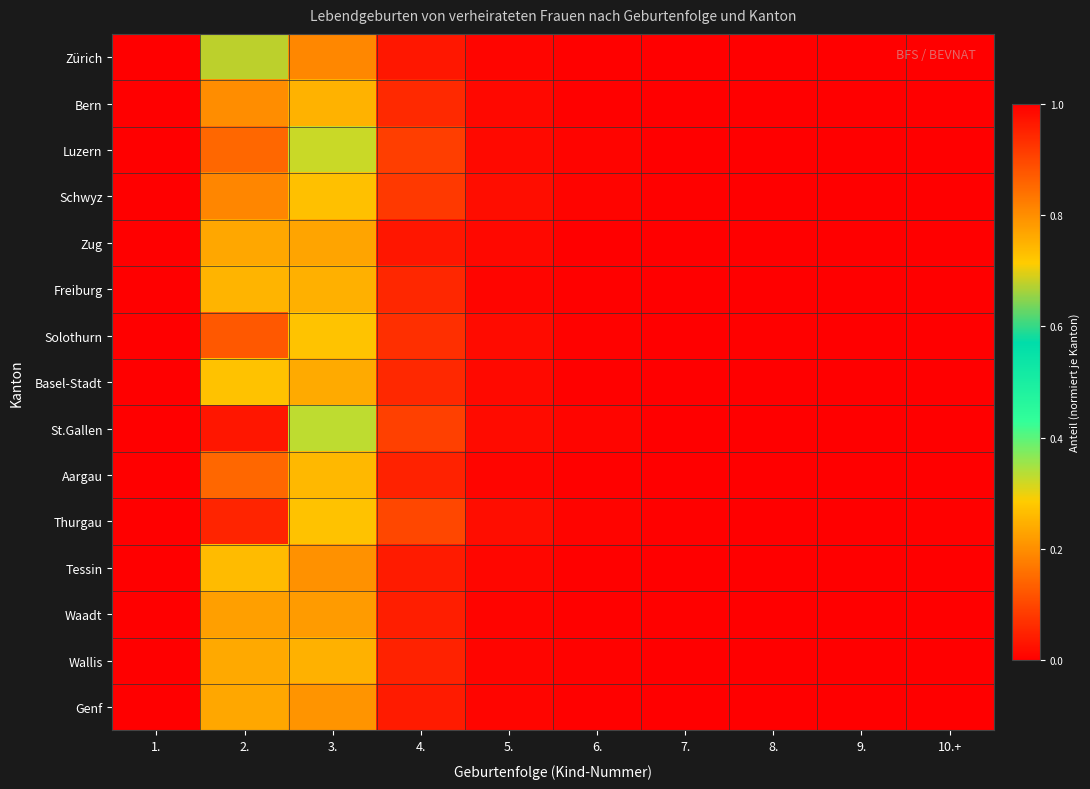

List the series in order of their peak value, lowest first.

Zug, Schwyz, Basel-Stadt, Thurgau, Solothurn, Tessin, Freiburg, Wallis, Luzern, St.Gallen, Genf, Aargau, Waadt, Bern, Zürich